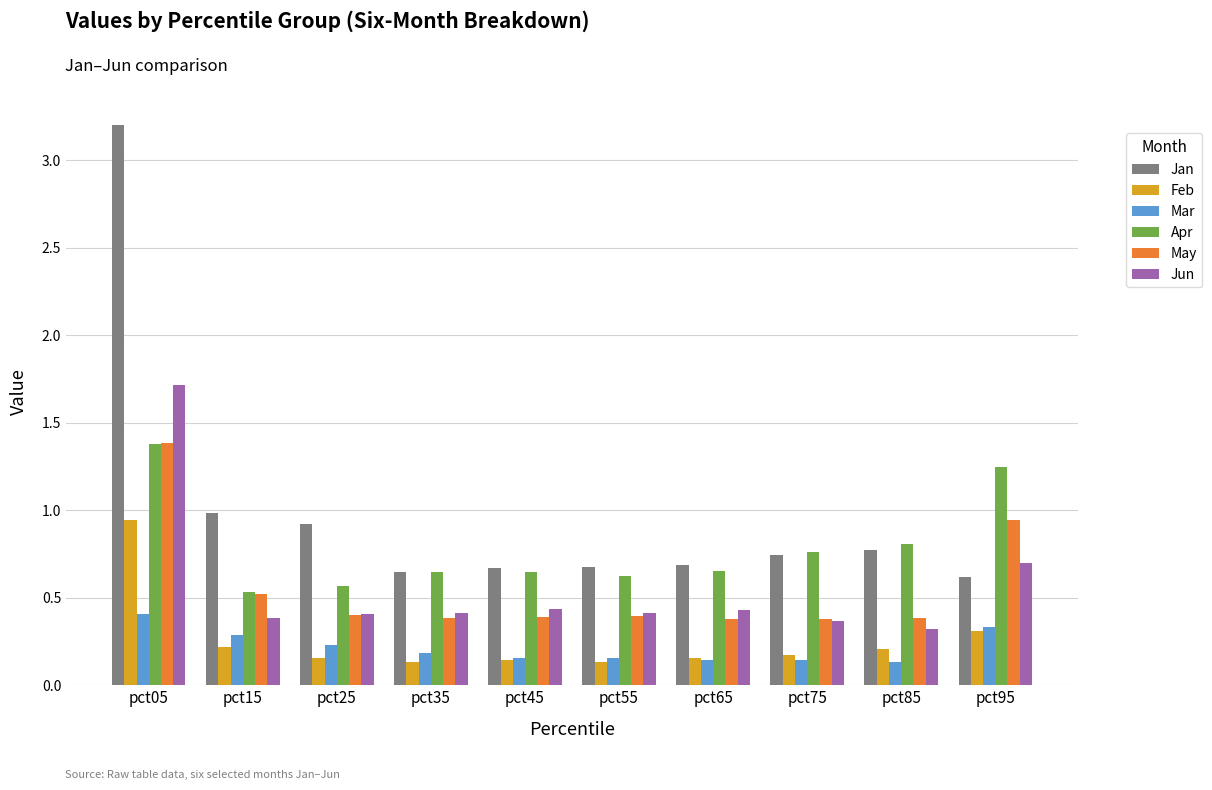

The Jun series shows 0.4 at pct55. True or false?

True